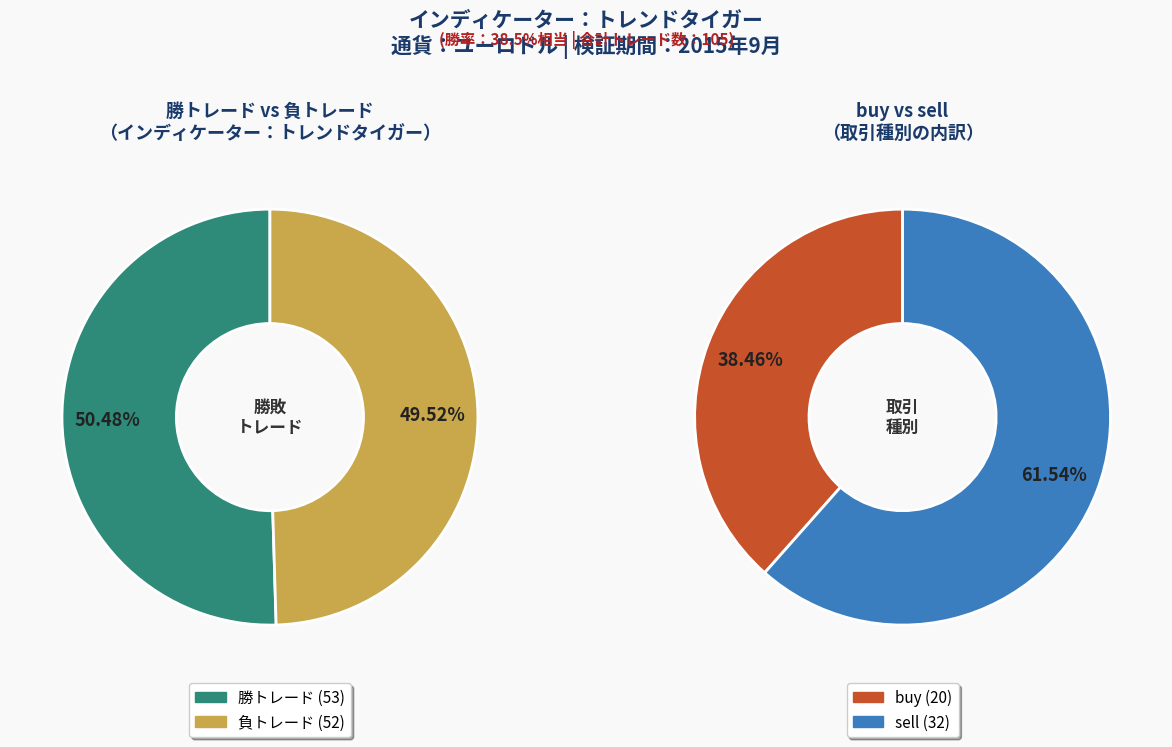

Is it true that buy is 38% of the pie?

True